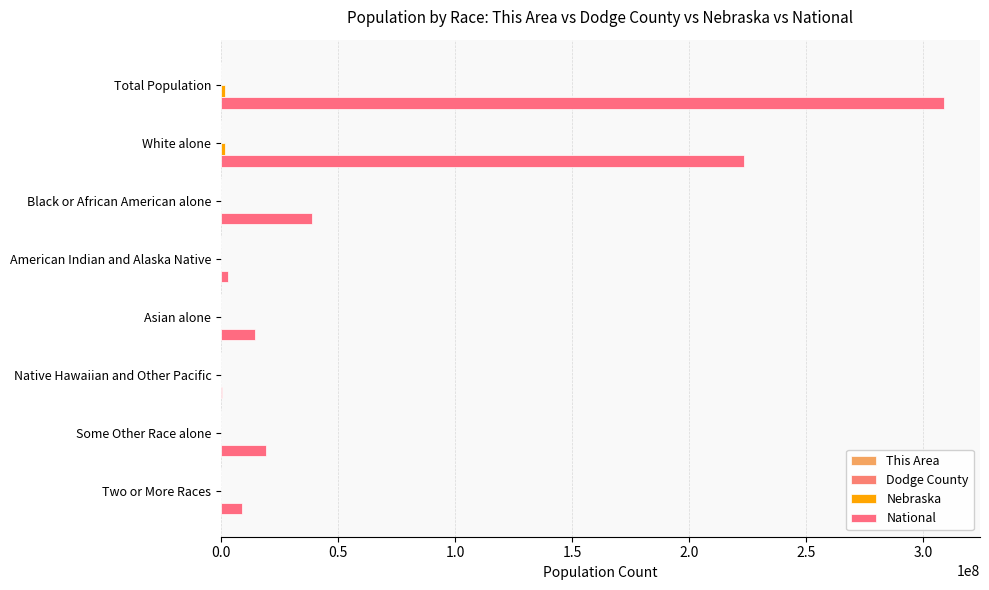

How many categories are shown in the chart?

8